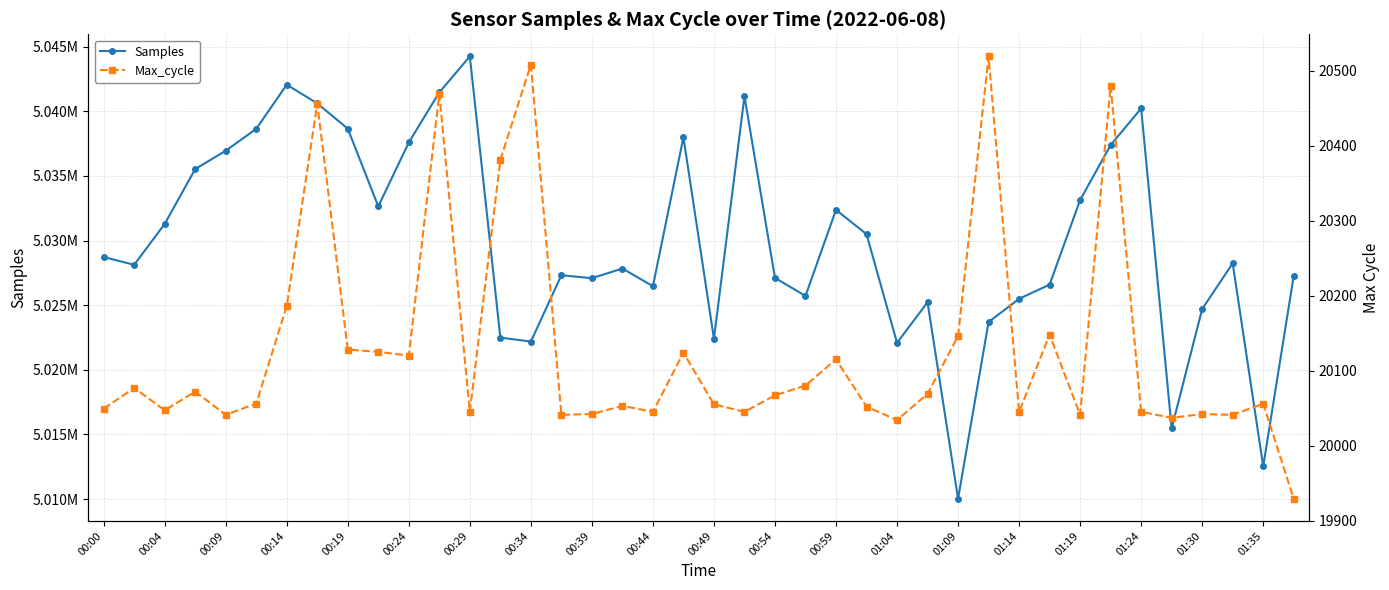

What position from the right is 39?

1